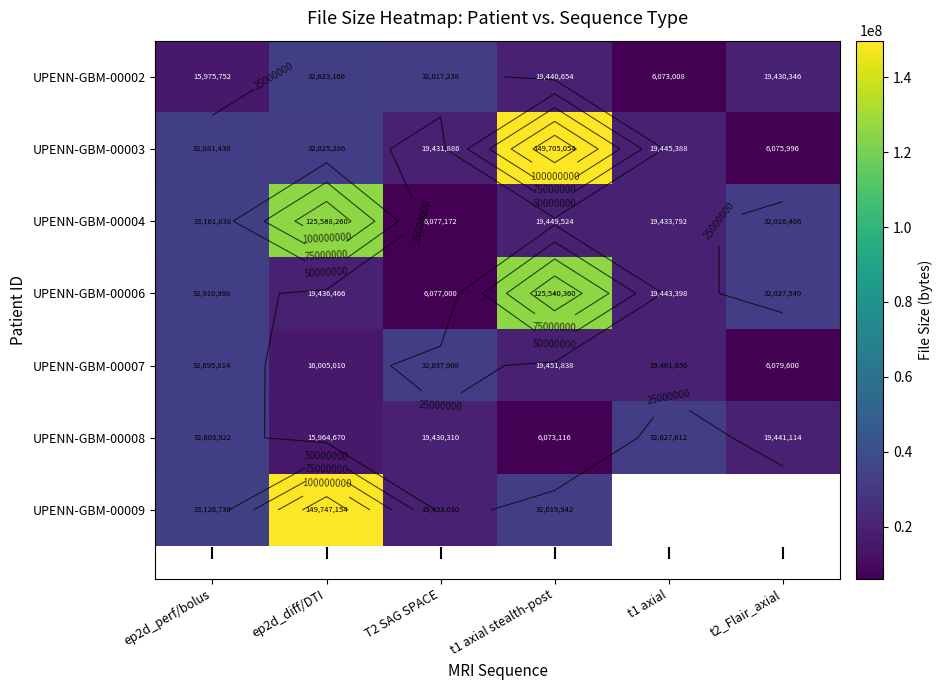

At how many categories does at least one series exceed 63900130?

2